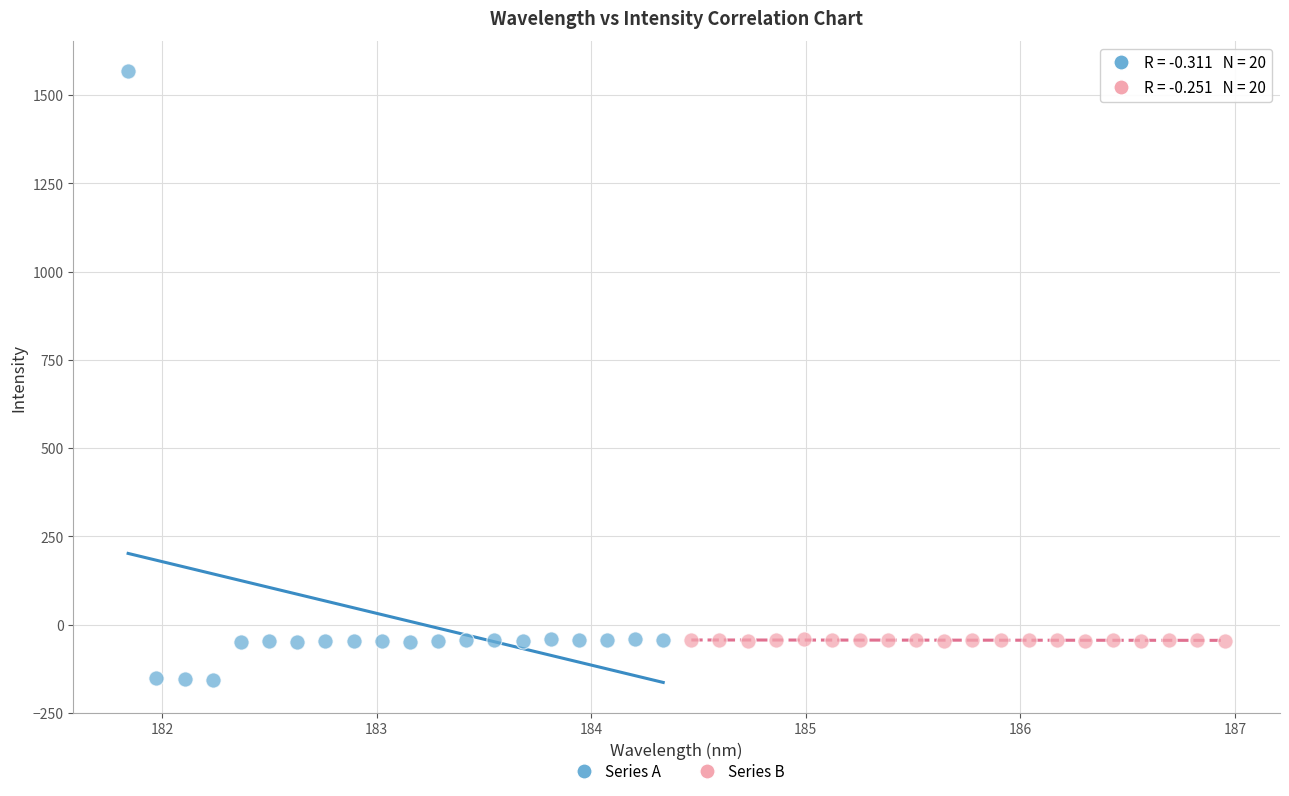

Which series reaches the maximum Y coordinate?

Series A